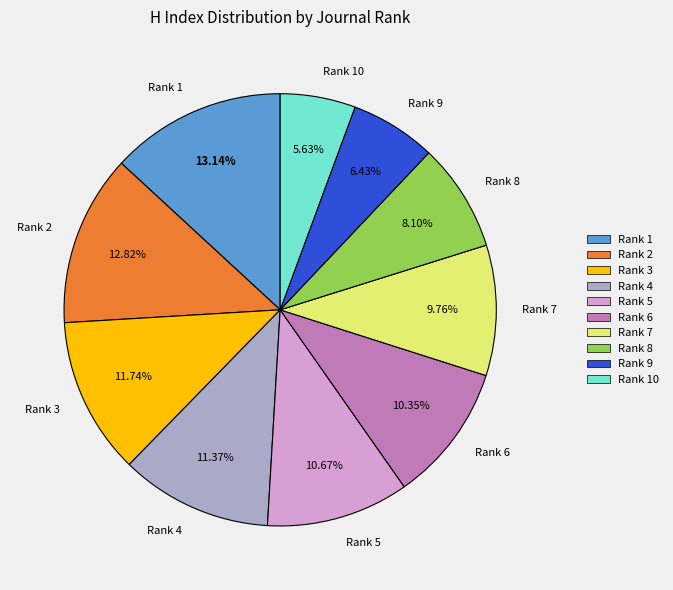

The Rank 7 slice represents 20% of the pie. True or false?

False